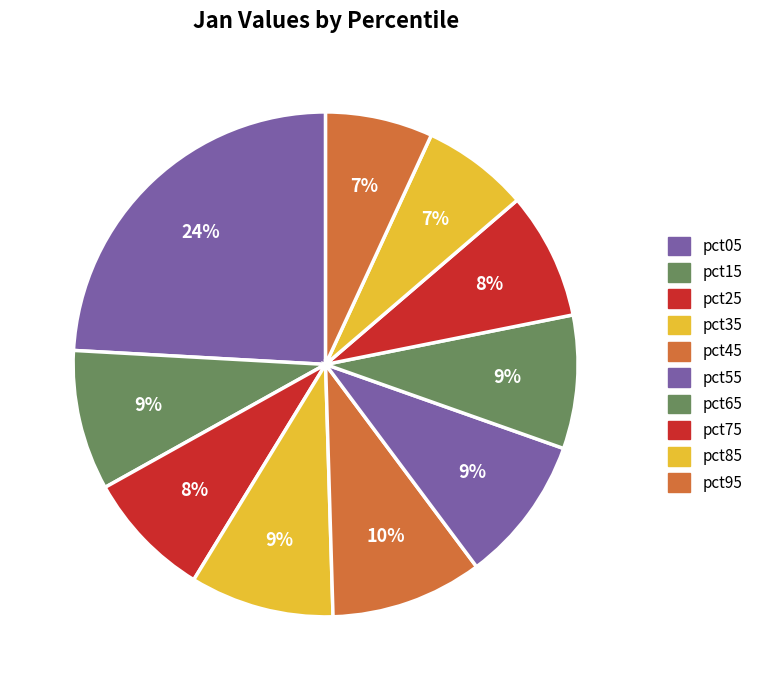

To the nearest percent, what portion does pct85 represent?

7%